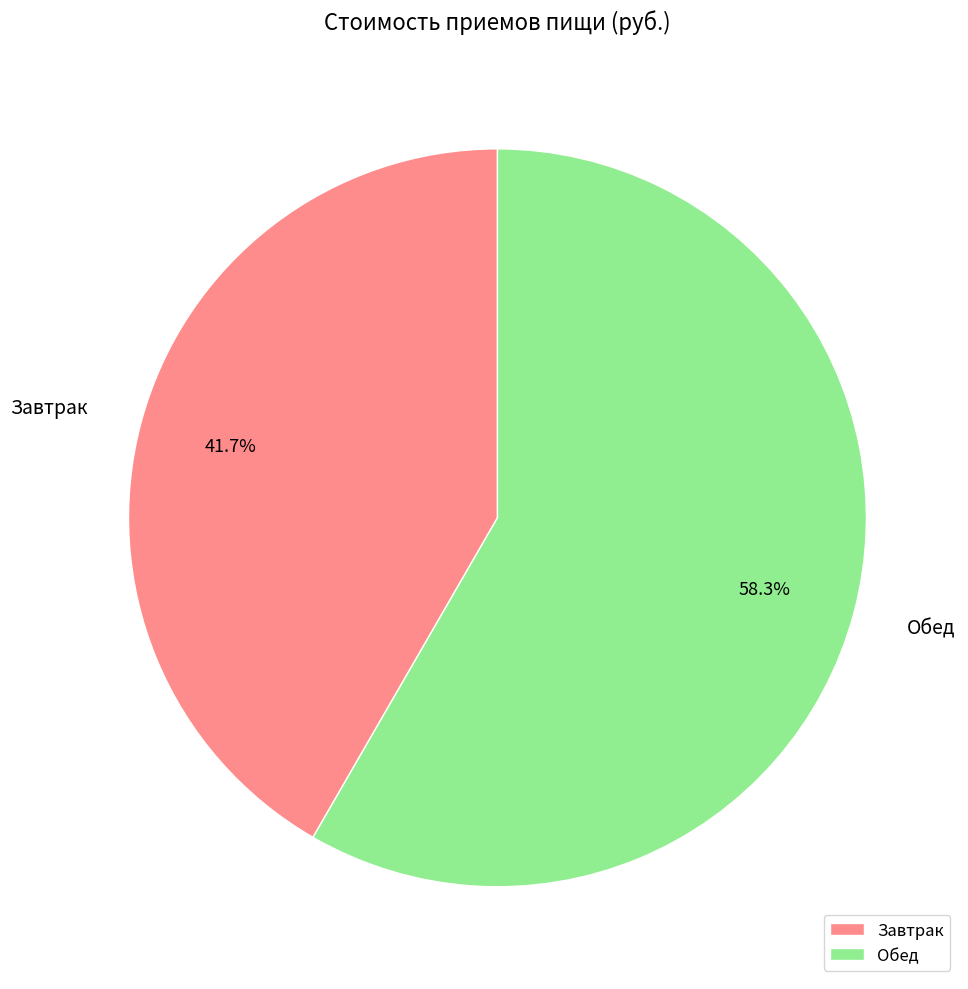

Do Завтрак and Обед together represent more than half of the pie?

Yes